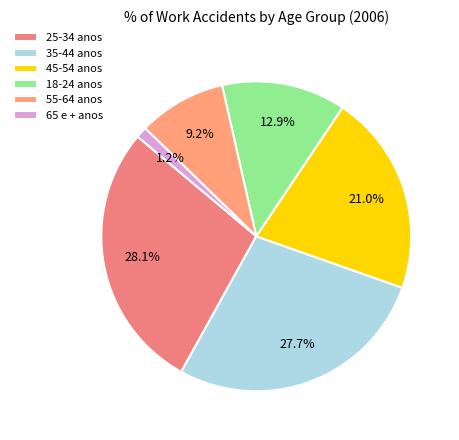

How many slices are in this pie chart?

6